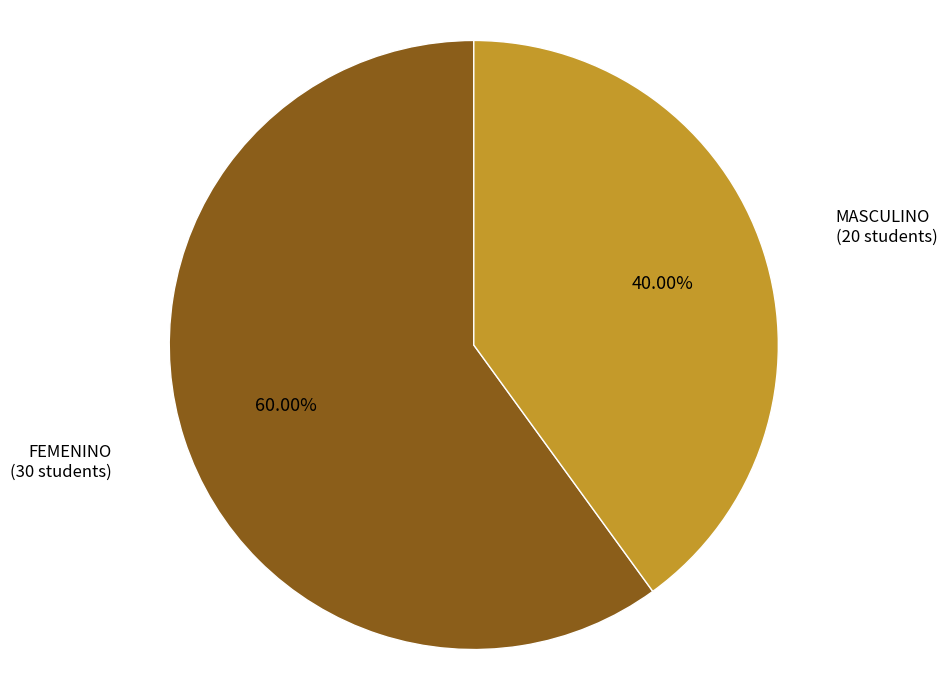

To the nearest percent, what is the difference between the largest and smallest slice percentages?

20%